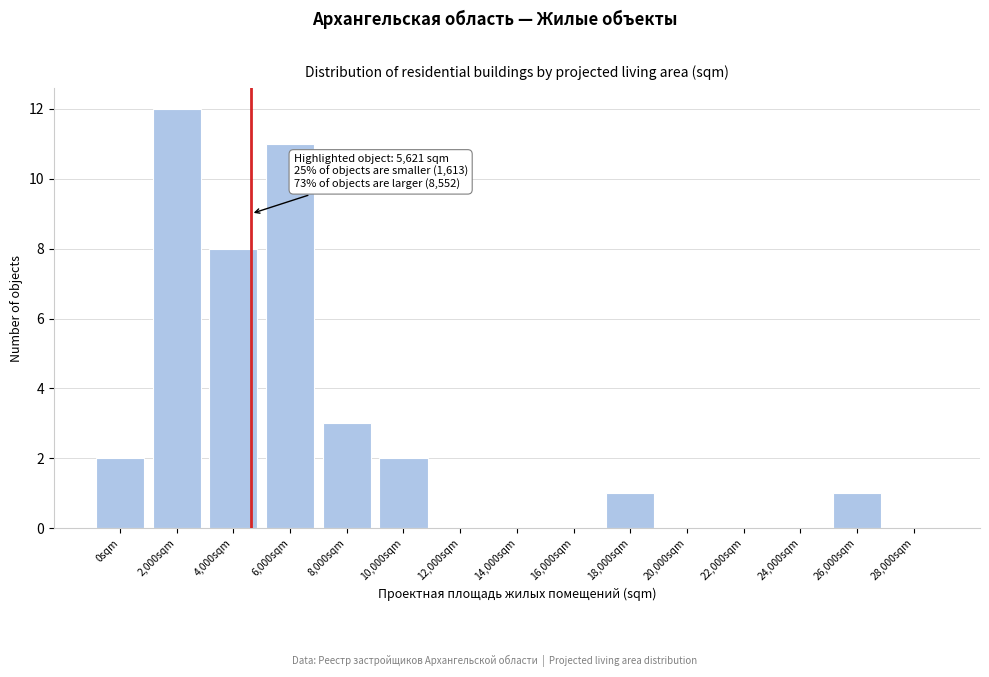

Reading left to right, transcribe all the data shown in this chart.

0sqm=2	2,000sqm=12	4,000sqm=8	6,000sqm=11	8,000sqm=3	10,000sqm=2	12,000sqm=0	14,000sqm=0	16,000sqm=0	18,000sqm=1	20,000sqm=0	22,000sqm=0	24,000sqm=0	26,000sqm=1	28,000sqm=0